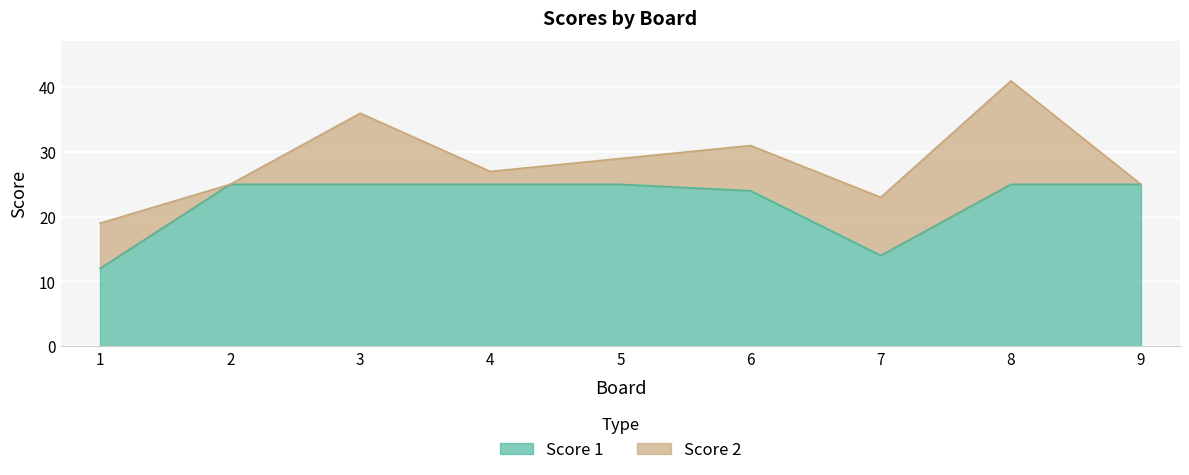

List the labels in order of value, smallest first.

1, 7, 6, 2, 3, 4, 5, 8, 9